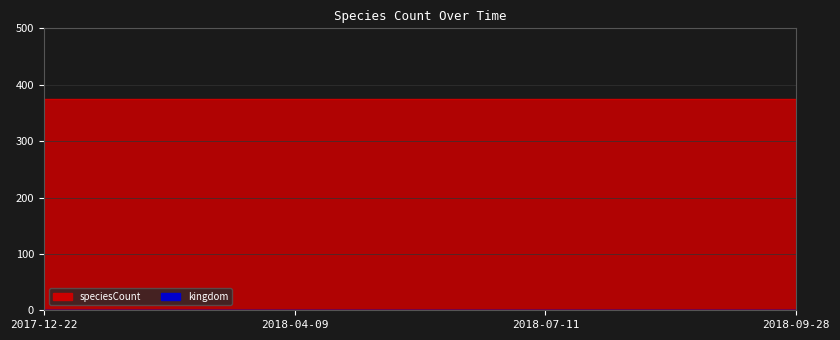

What position from the left is 2018-04-09?

2